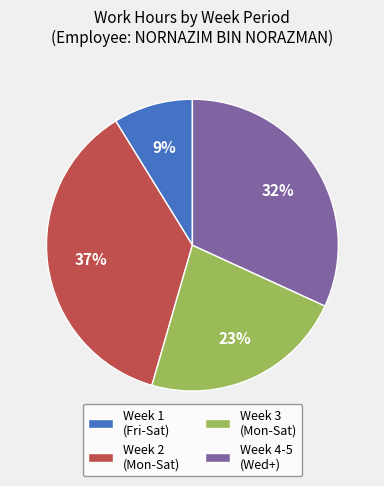

How many slices are in this pie chart?

4